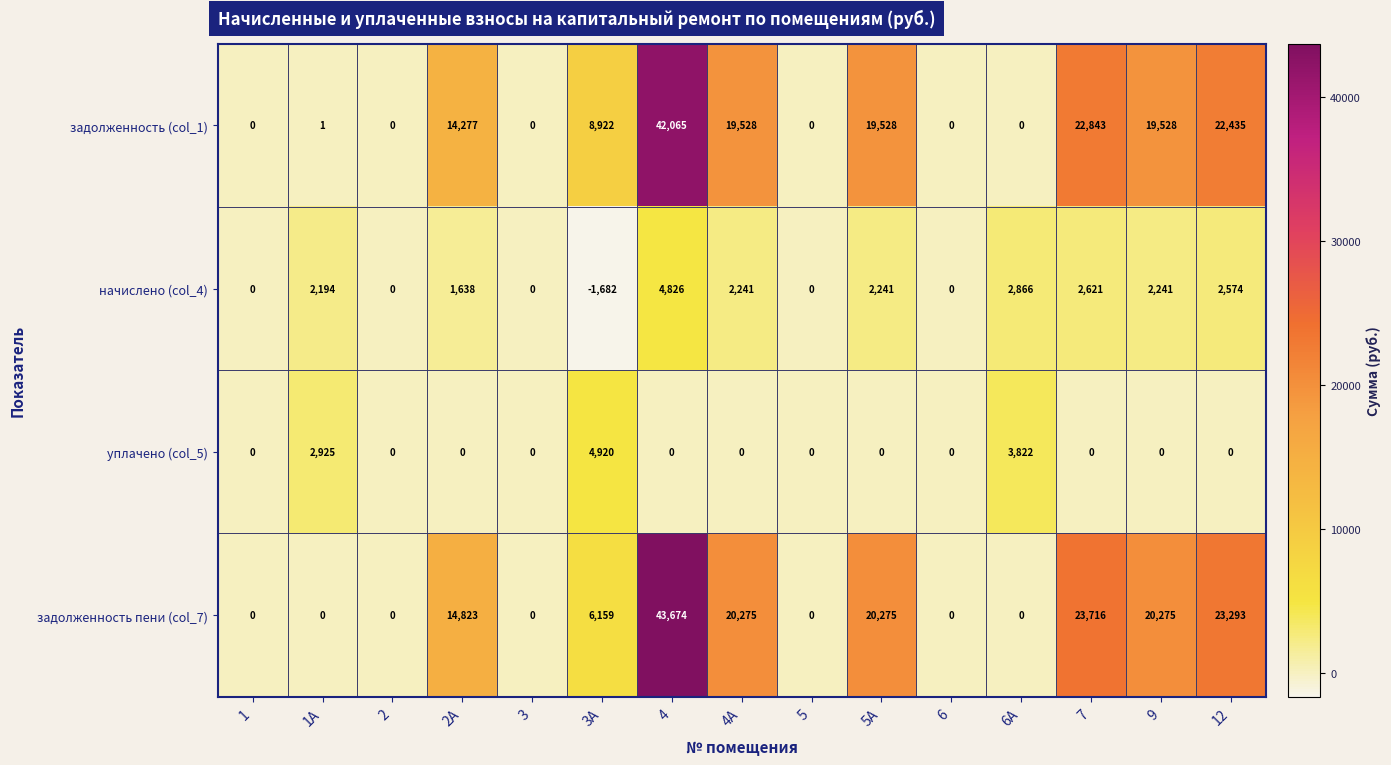

Count the number of categories in the chart.

15